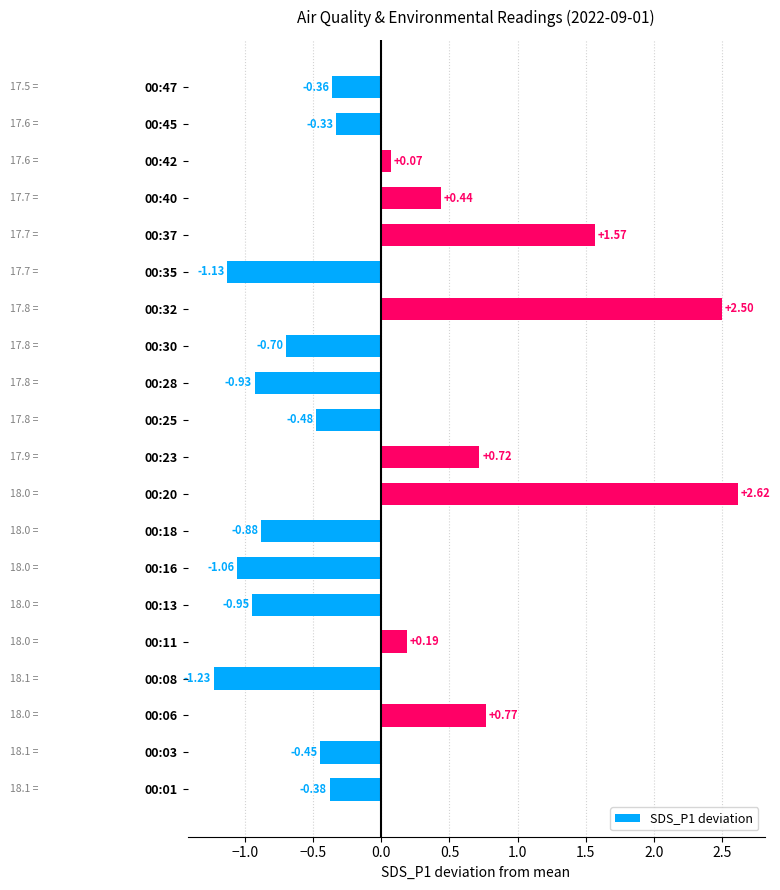

List the labels in order of value, largest first.

00:20, 00:32, 00:37, 00:06, 00:23, 00:40, 00:11, 00:42, 00:45, 00:47, 00:01, 00:03, 00:25, 00:30, 00:18, 00:28, 00:13, 00:16, 00:35, 00:08